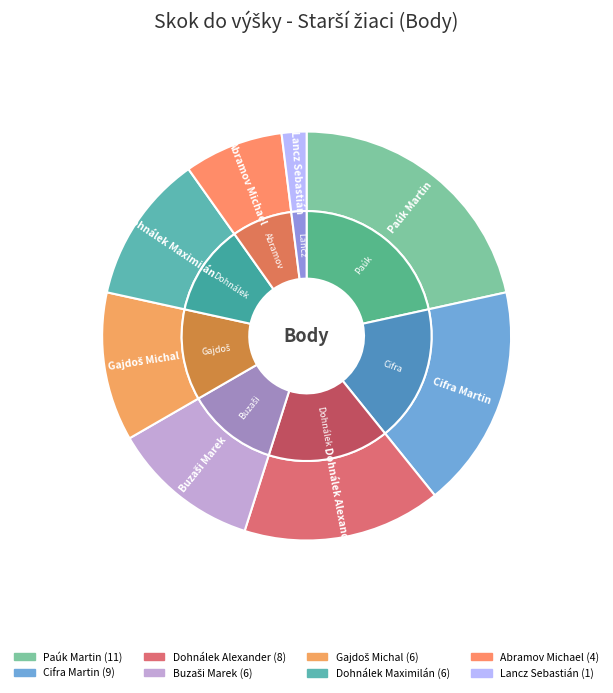

To the nearest percent, what portion does Lancz Sebastián represent?

2%